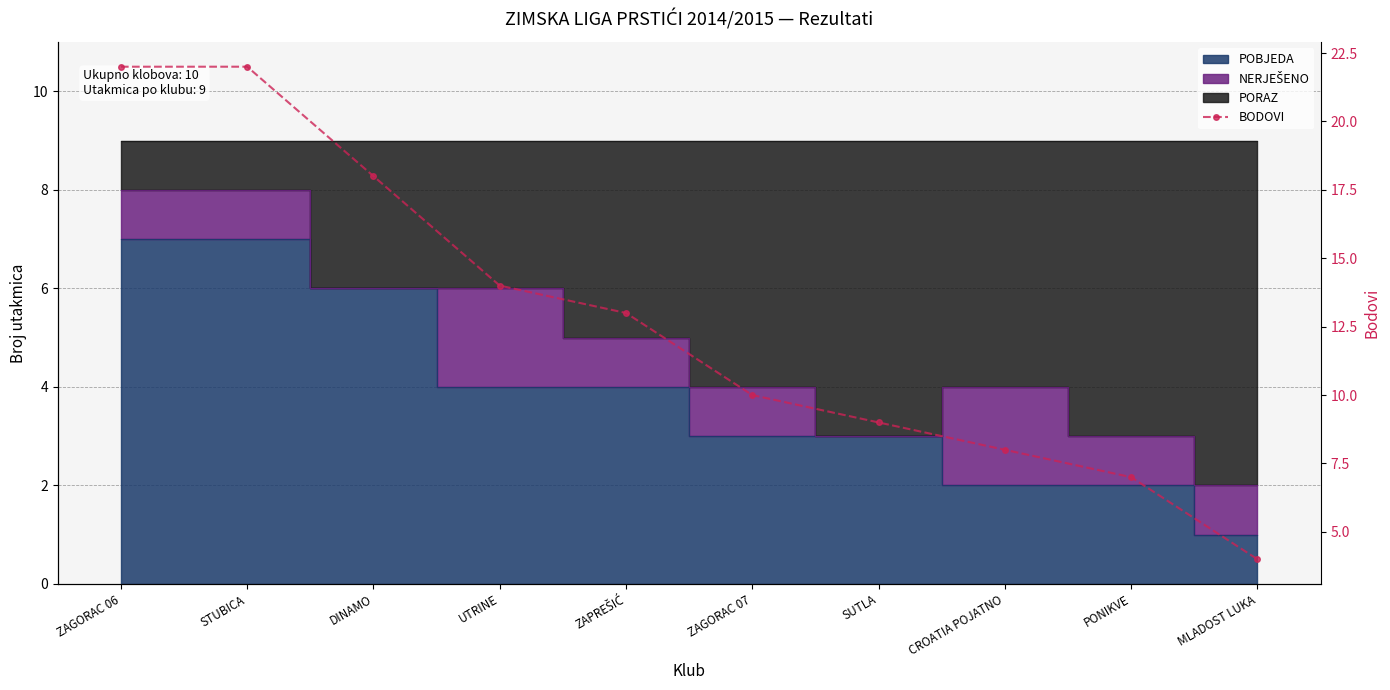

At which category does the chart reach its peak across all series?

ZAGORAC 06